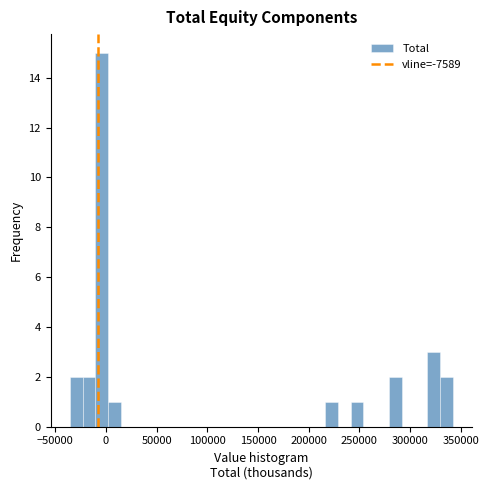

Read against the x-axis, roughly where is the centre of the tallest bar?

-5000